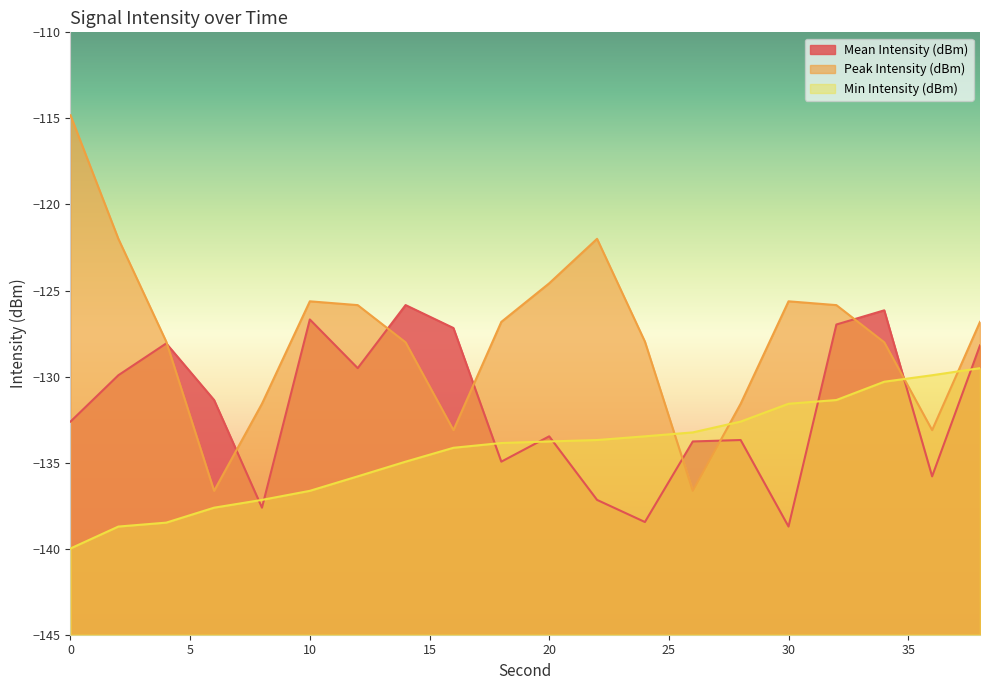

What is the smallest value displayed?

-140.0